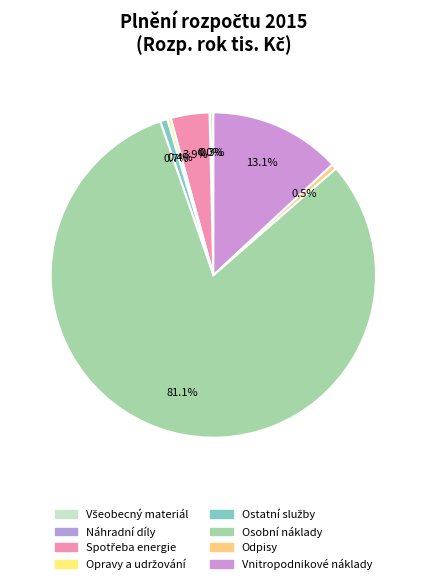

What percentage do Osobní náklady and Spotřeba energie together represent?

84.9%